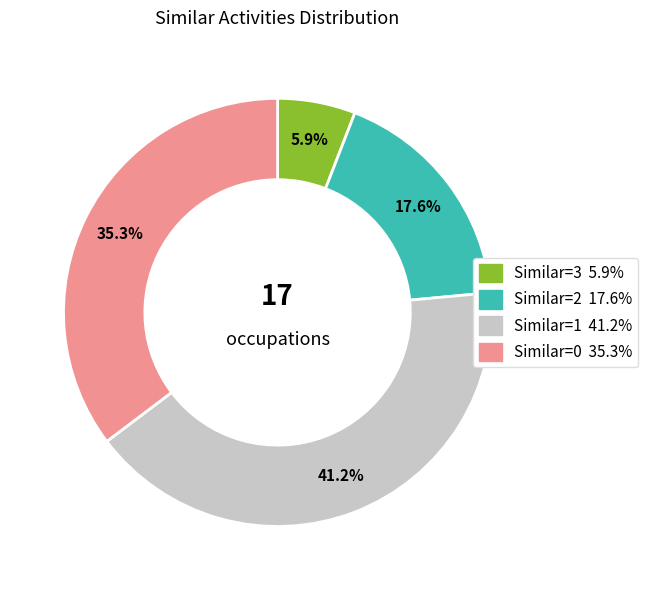

Does any single category account for the majority?

No